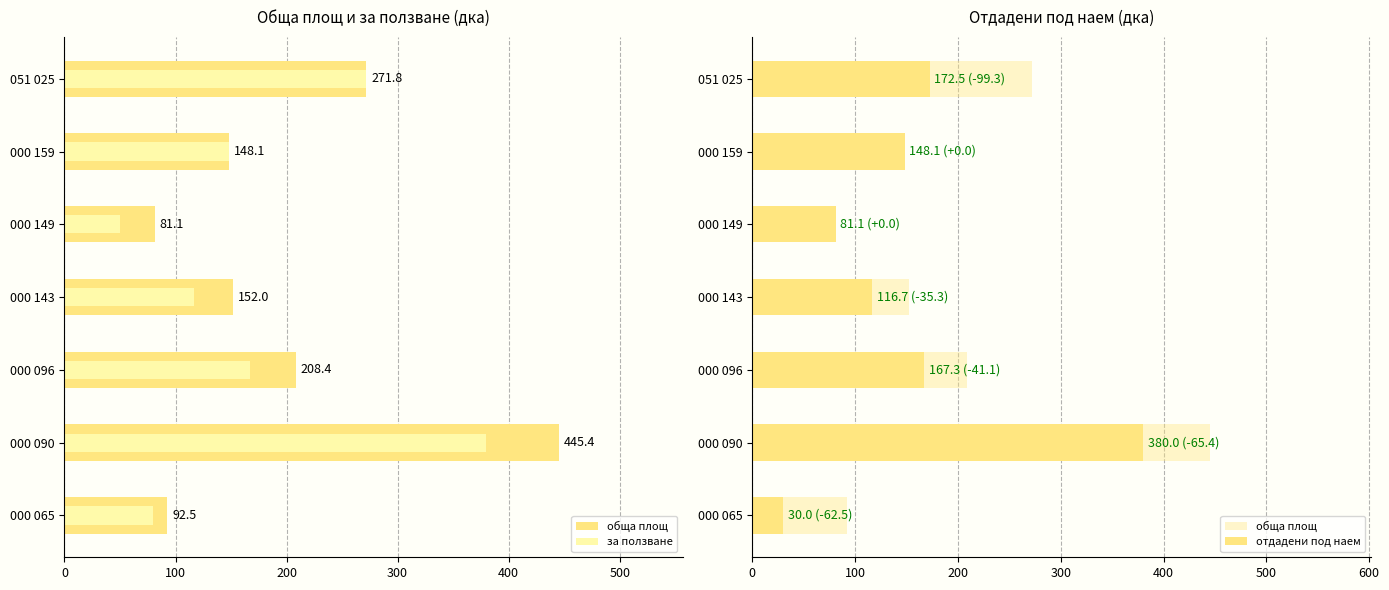

What is the value of the за ползване bar at the 6th from the left?

148.1